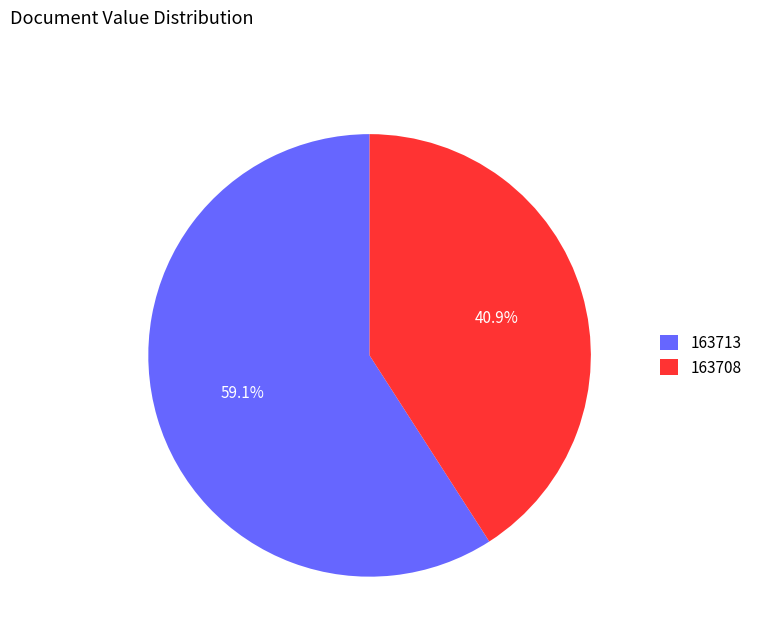

Count the number of slices in the pie.

2